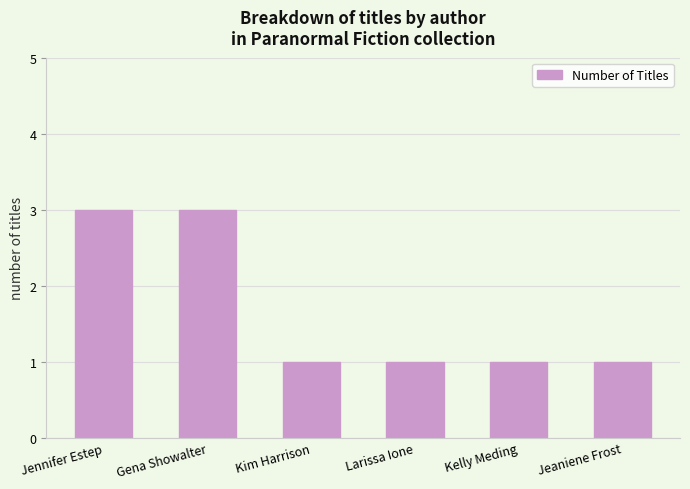

The chart shows a value of 1 at Kelly Meding. True or false?

True